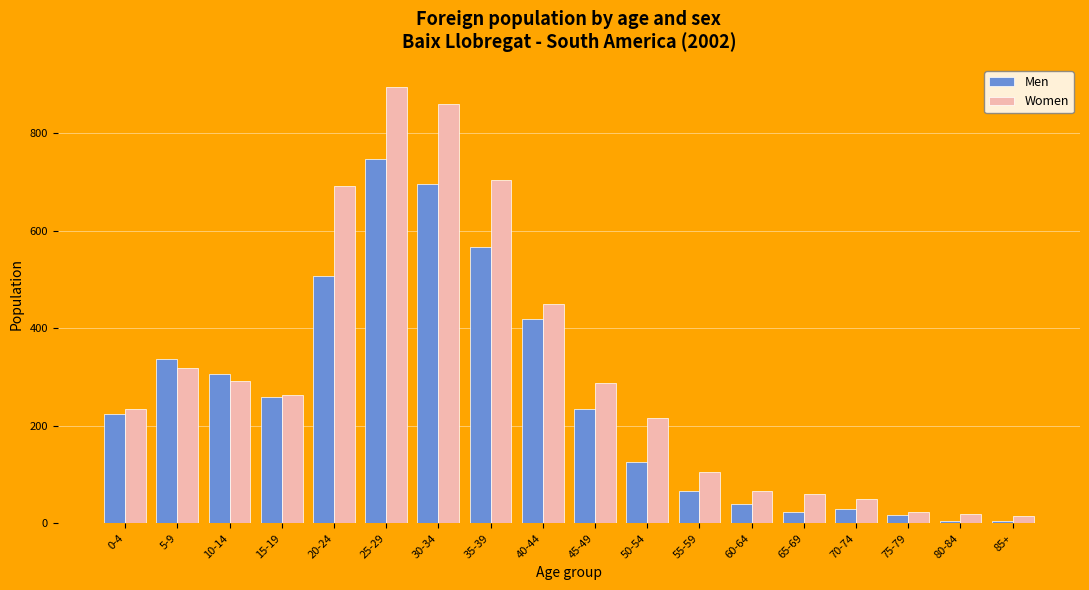

The value of Men at 80-84 is 4. True or false?

True